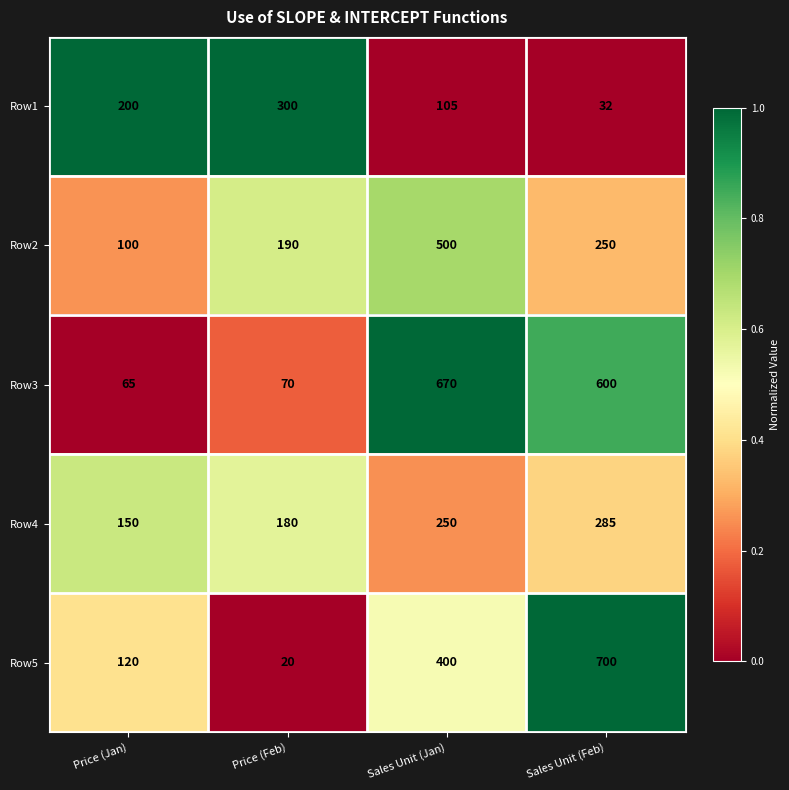

What is the difference between the highest and lowest values at Price (Jan)?

135